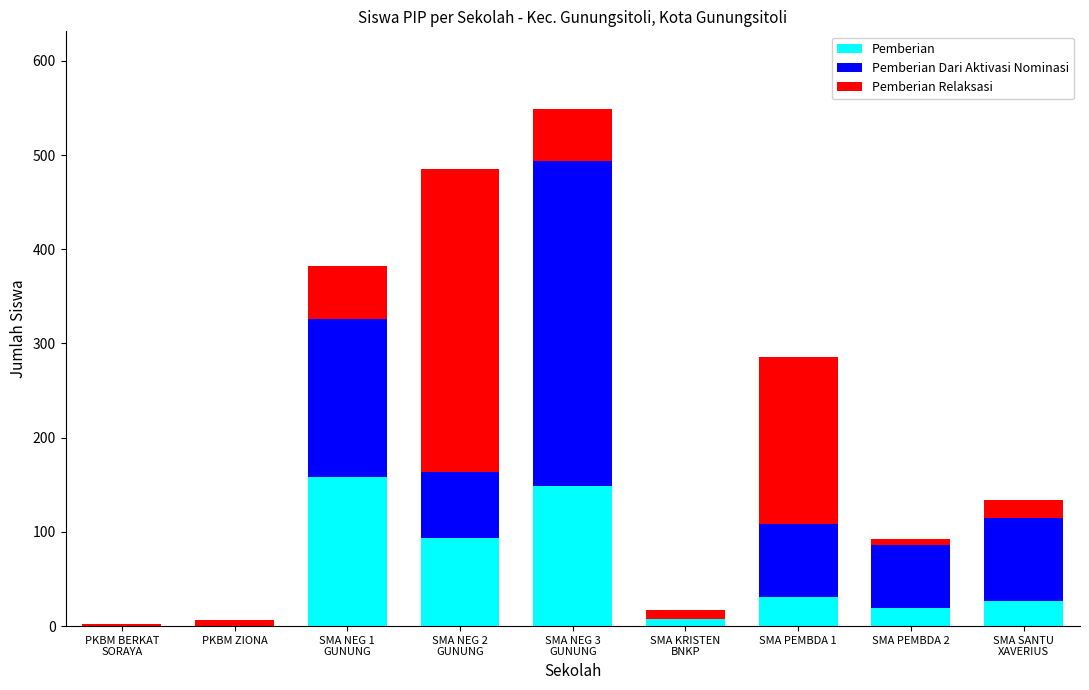

What is the sum of all Pemberian values?

486